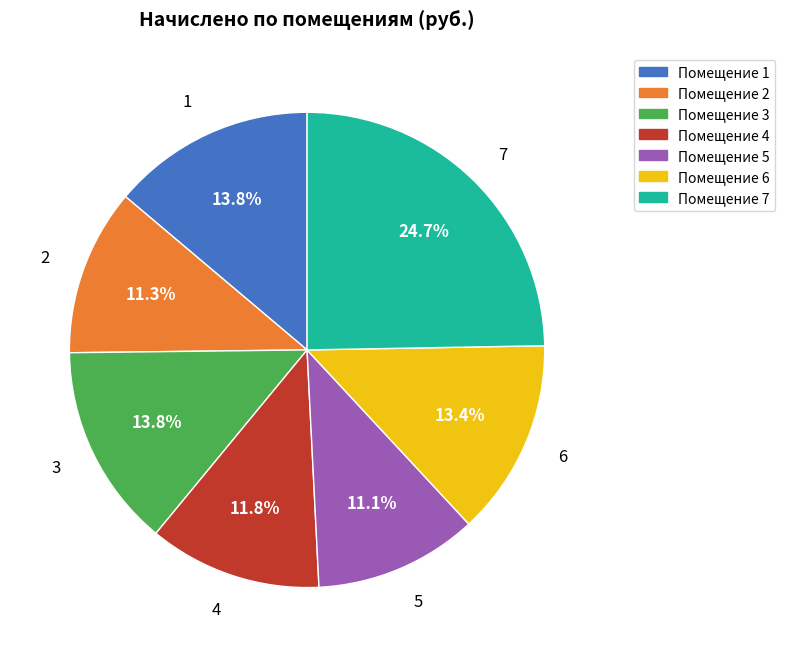

How many slices are in this pie chart?

7